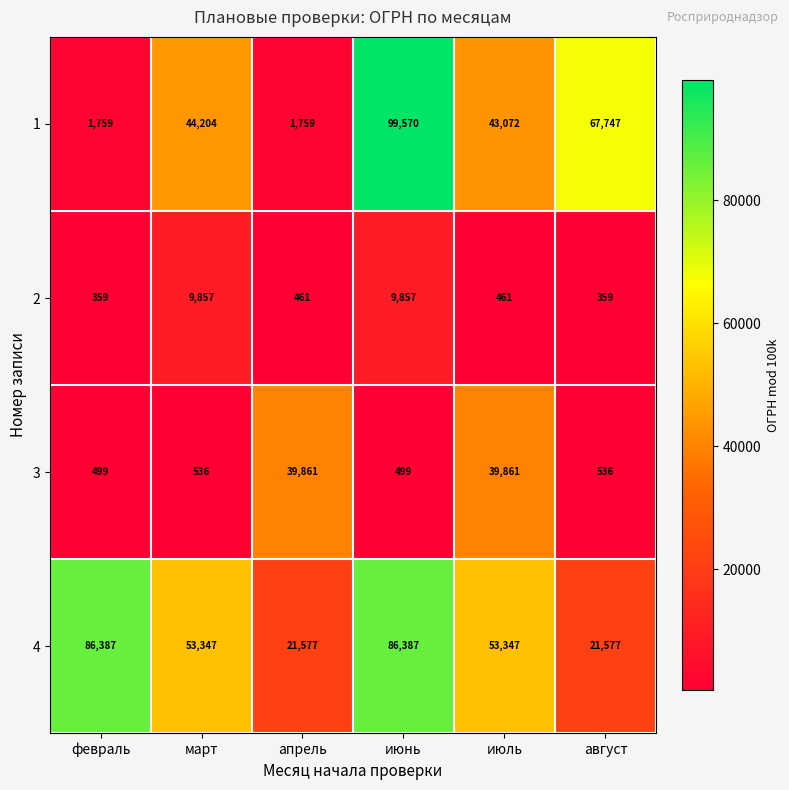

At which category is the sum across all series the highest?

июнь